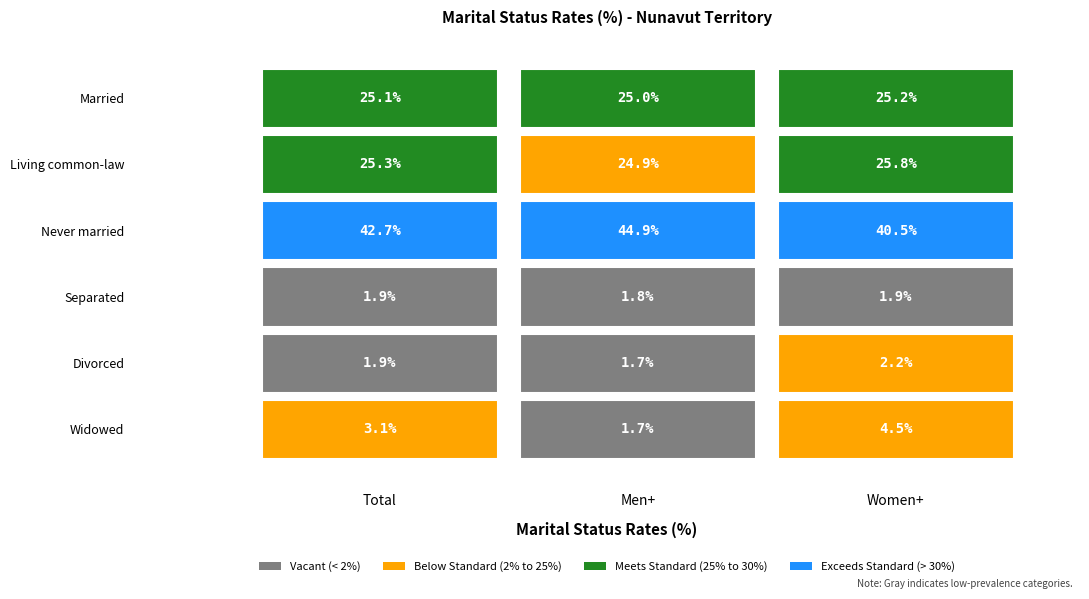

Where is Widowed nearest to the value 3?

Total